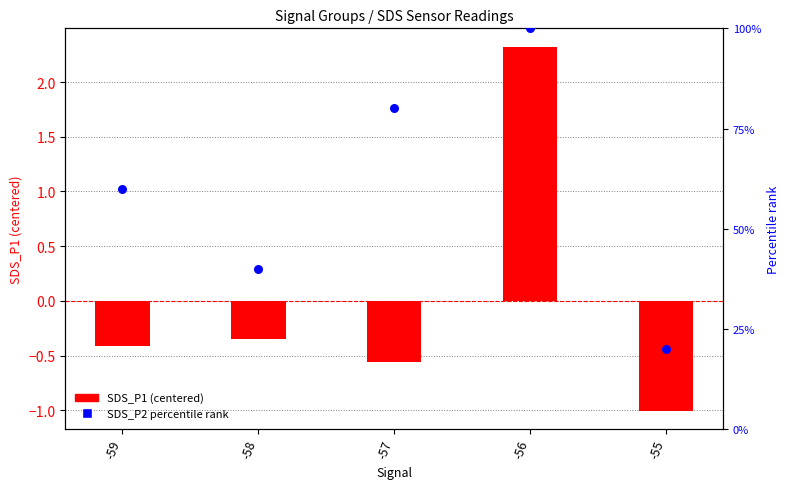

What is the total value across all series at -59?

0.2